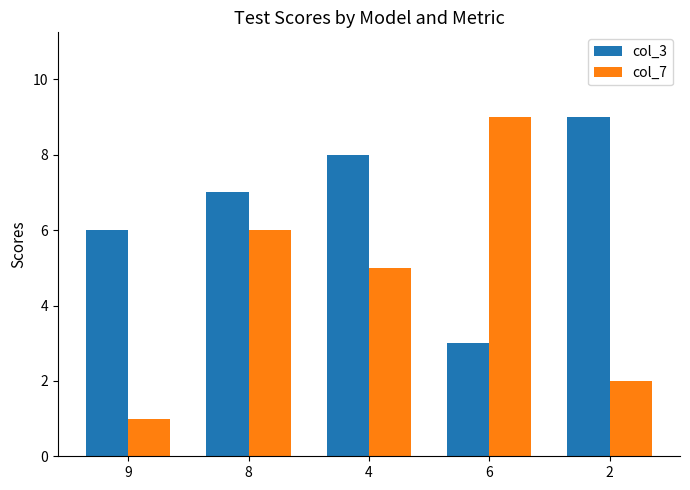

Count the col_3 values in the range 6 to 8.

3